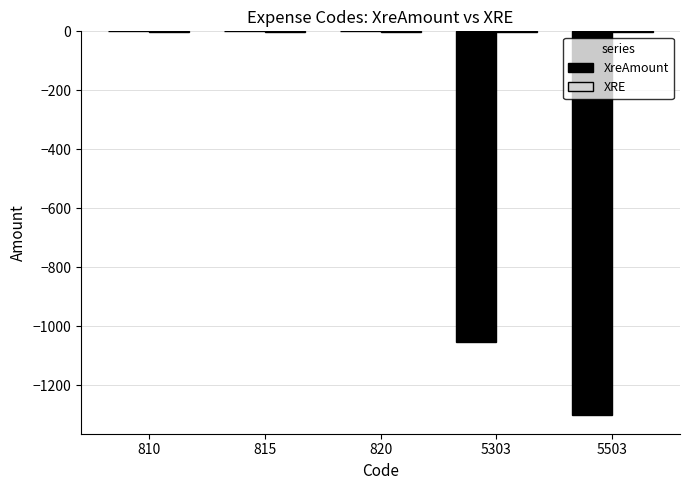

The value of XreAmount at 5503 is -1299.8. True or false?

True